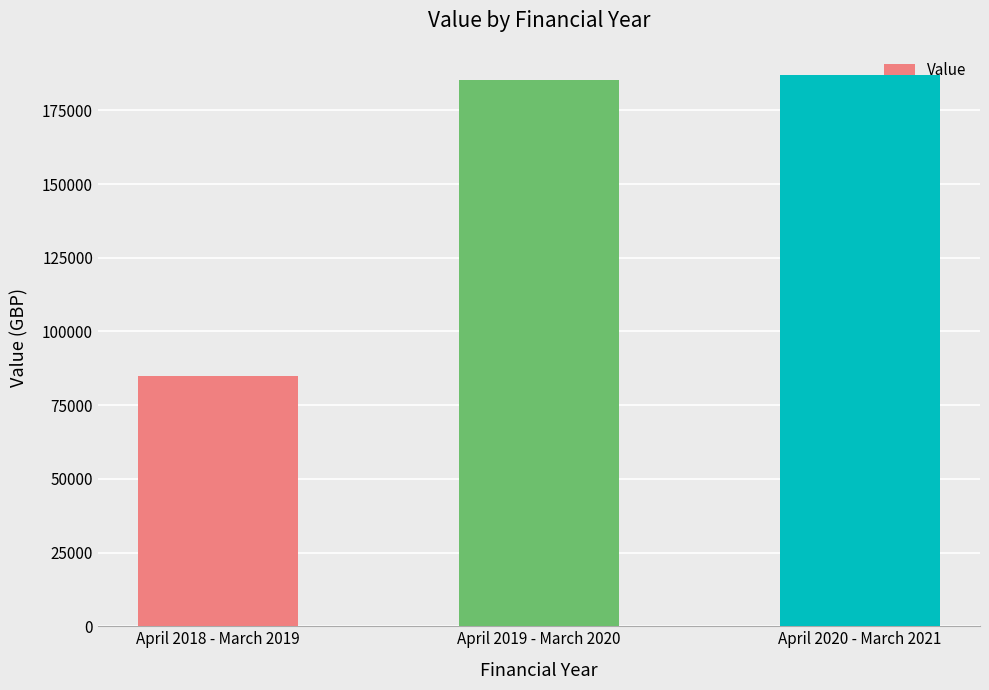

What is the difference between the values at April 2020 - March 2021 and April 2019 - March 2020?

1460.6